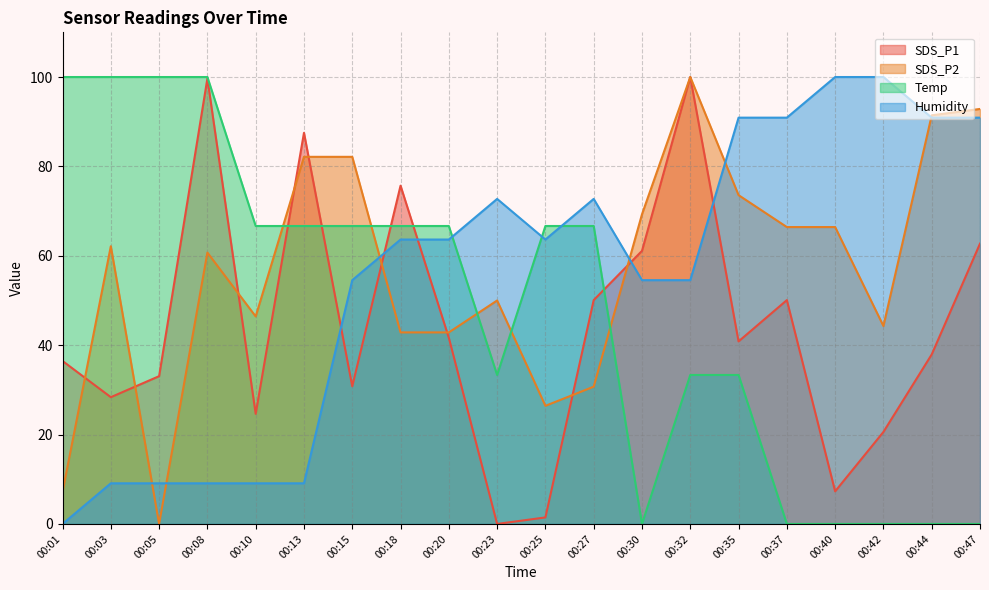

Reading left to right, what are all the values shown in this chart?

SDS_P1: 36.5	28.4	33.1	99.7	24.6	87.5	30.8	75.7	41.7	0.0	1.5	50.1	61.1	100.0	40.8	50.1	7.3	20.6	37.9	62.7
SDS_P2: 7.1	62.1	0.0	60.7	46.4	82.1	82.1	42.9	42.9	50.0	26.4	30.7	69.3	100.0	73.6	66.4	66.4	44.3	91.4	92.9
Temp: 100.0	100.0	100.0	100.0	66.7	66.7	66.7	66.7	66.7	33.3	66.7	66.7	0.0	33.3	33.3	0.0	0.0	0.0	0.0	0.0
Humidity: 0.0	9.1	9.1	9.1	9.1	9.1	54.5	63.6	63.6	72.7	63.6	72.7	54.5	54.5	90.9	90.9	100.0	100.0	90.9	90.9